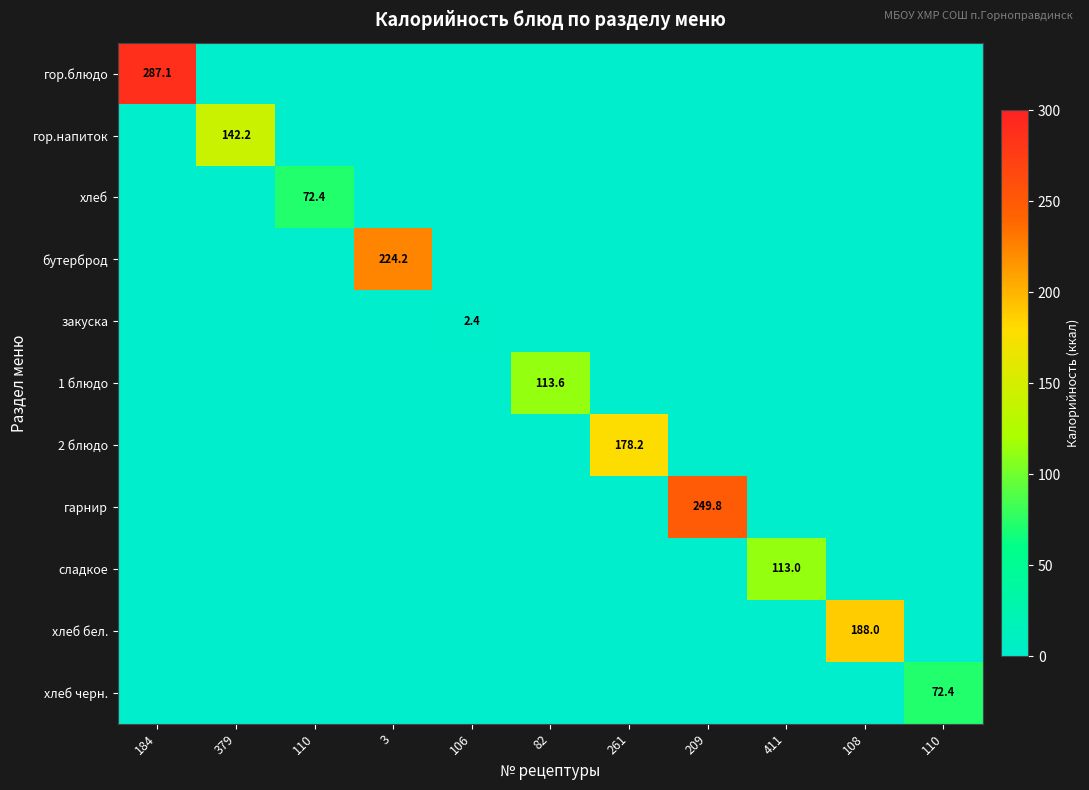

How many values in 1 блюдо are above zero?

1